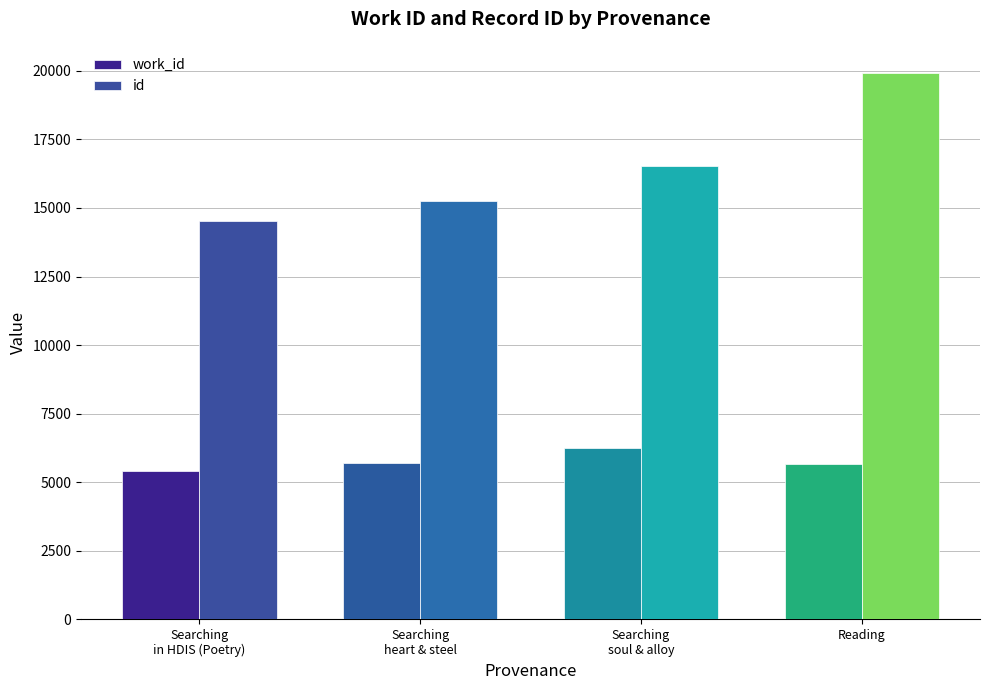

Which series has the largest range (max minus min)?

id